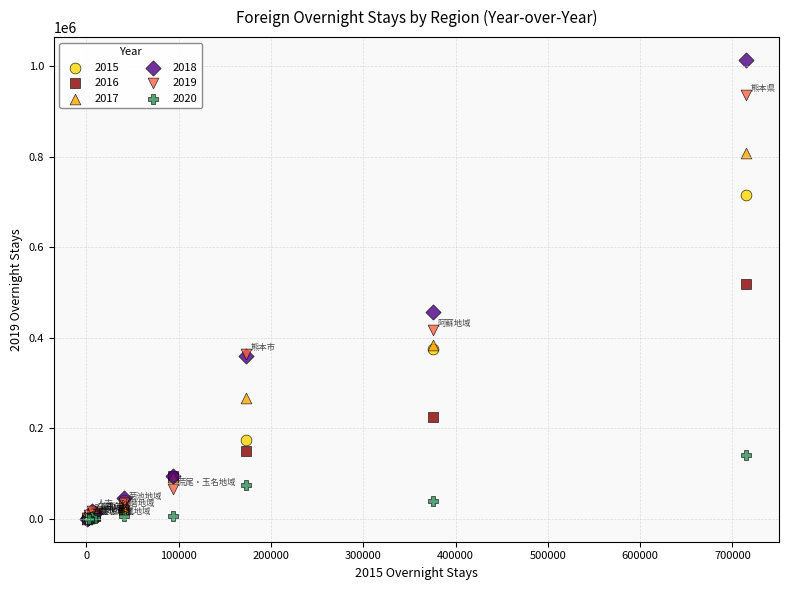

Across all series, what Y value is closest to 506613?

518730